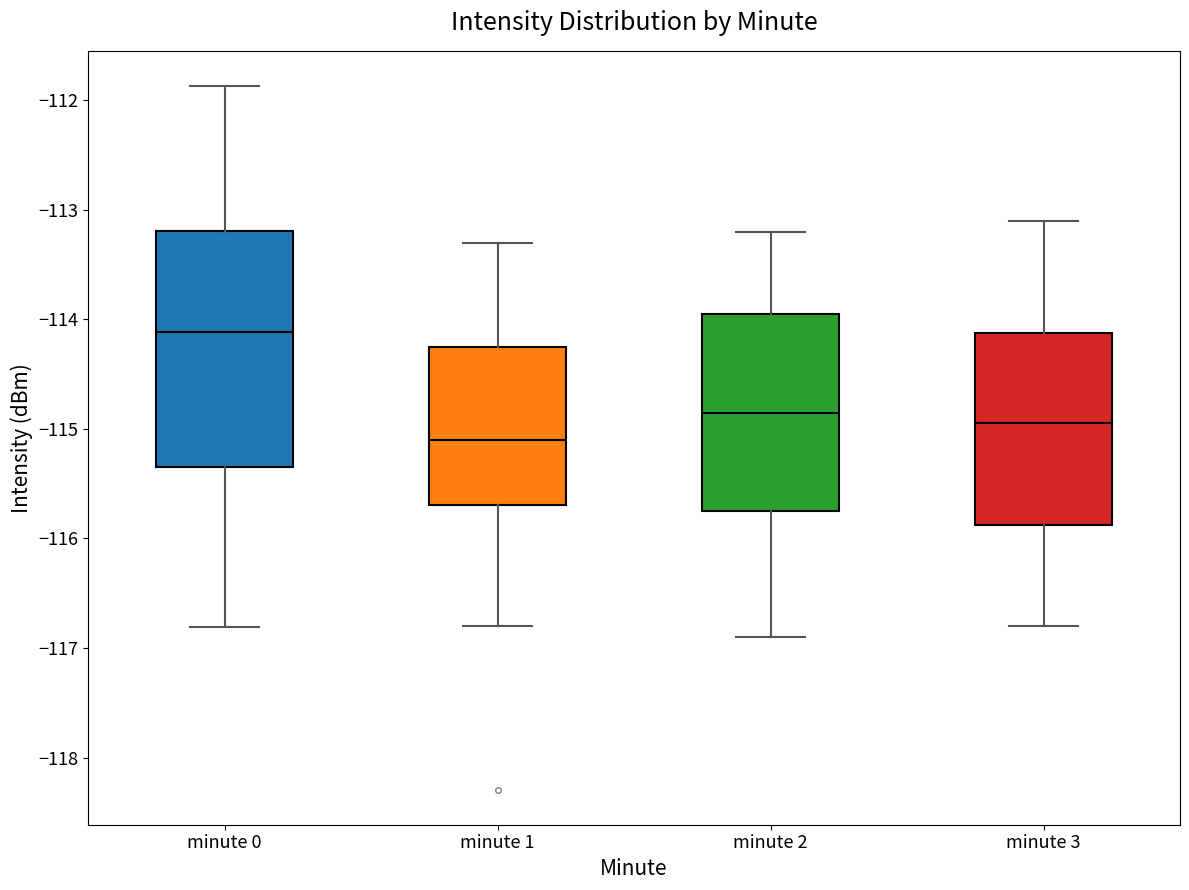

Reading left to right, read every box against the y-axis: the position of its median line, the range the box covers, and the ends of its whiskers. The values are not printed on the chart, so give them approximately, as read against the axis.

minute 0: median -114.1, box -115.4 to -113.2, whiskers -116.8 to -111.9
minute 1: median -115.1, box -115.7 to -114.2, whiskers -116.8 to -113.3
minute 2: median -114.8, box -115.7 to -113.9, whiskers -116.9 to -113.2
minute 3: median -114.9, box -115.9 to -114.1, whiskers -116.8 to -113.1